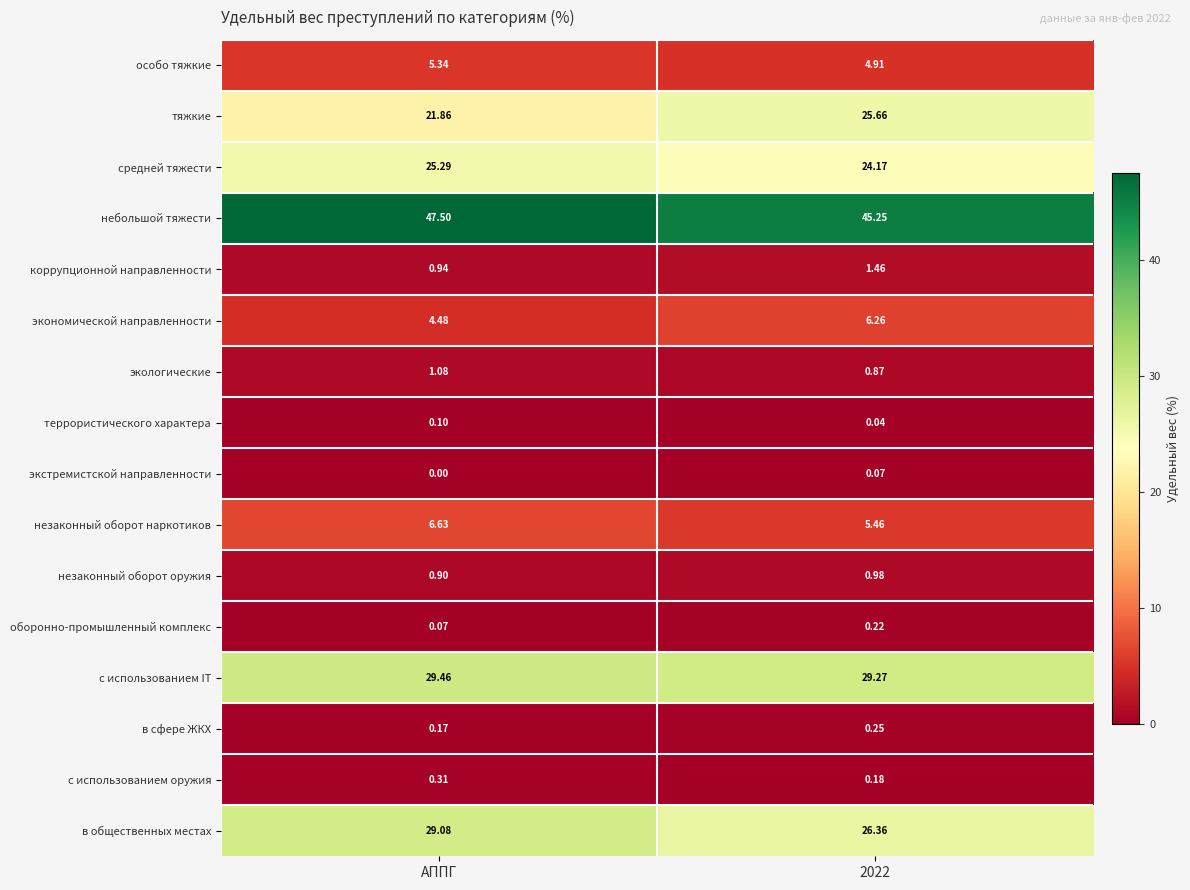

At which label does экологические first exceed 1?

АППГ